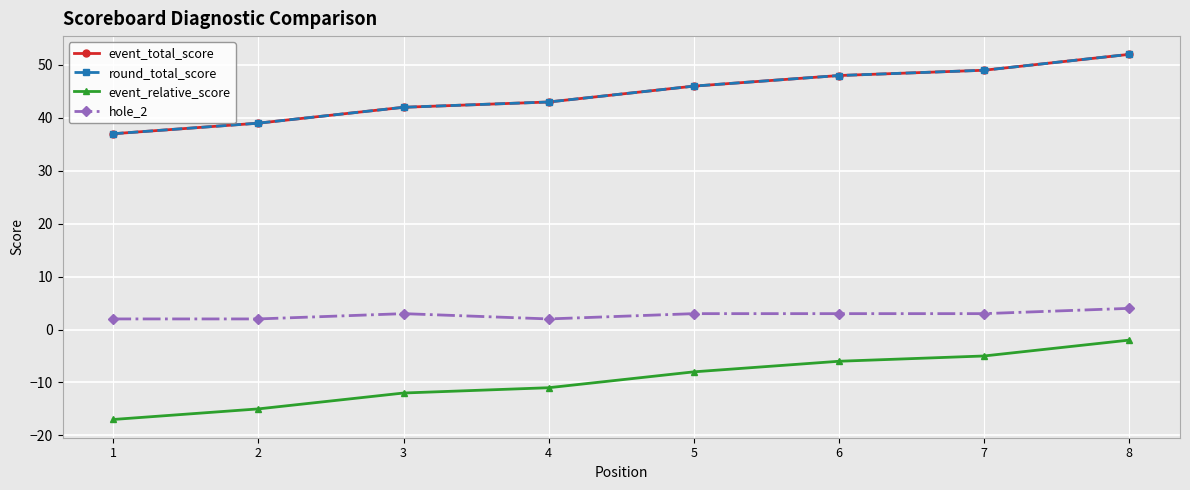

At 8, list the series in order from largest to smallest.

event_total_score, round_total_score, hole_2, event_relative_score